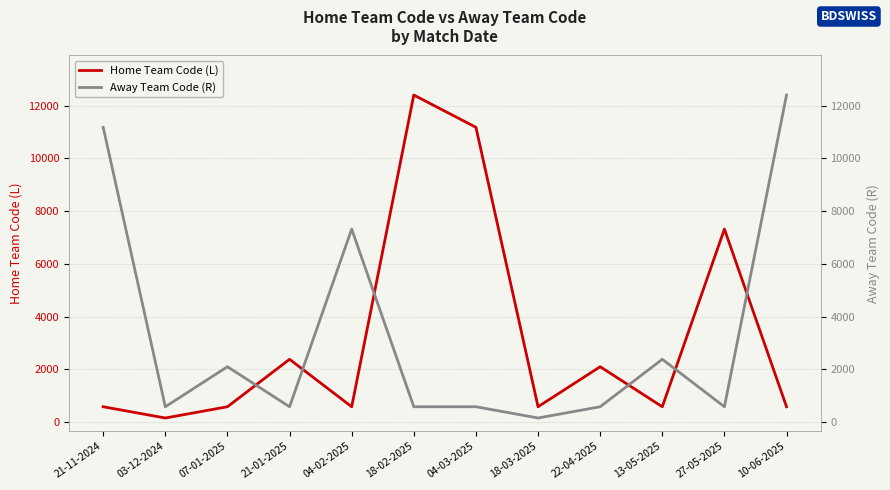

What is the sum of all Home Team Code (L) values?

38978